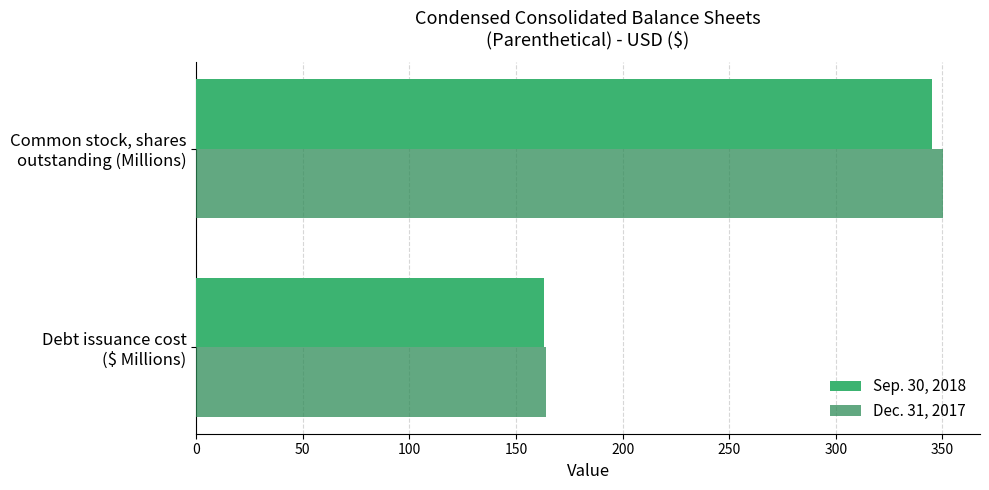

What is the greatest value displayed?

350.1